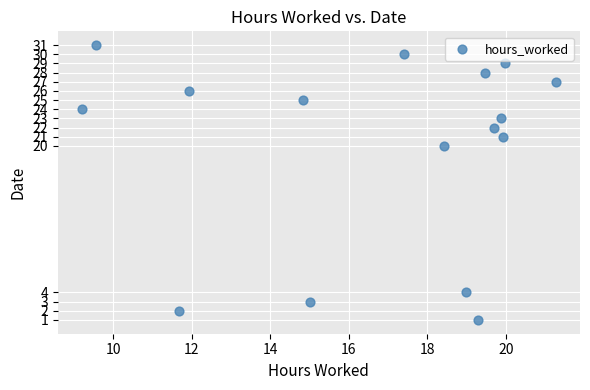

What Y value in the scatter plot is closest to 16?

20